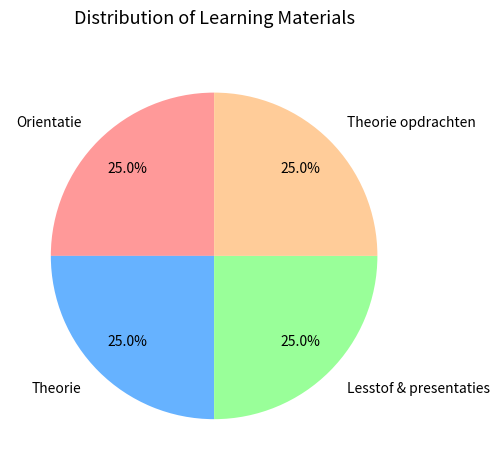

To the nearest percent, what percentage of the pie is Lesstof & presentaties?

25%